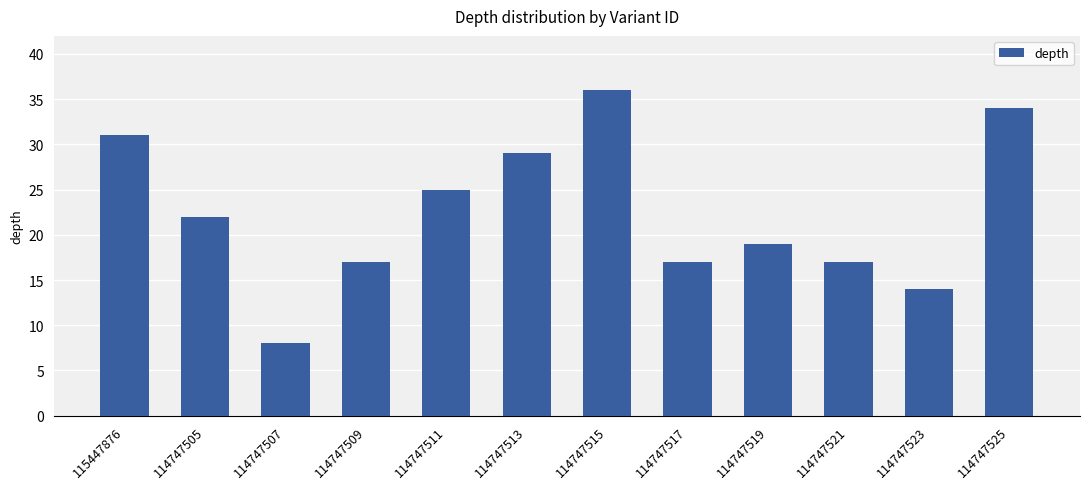

Count the number of data series in this chart.

1